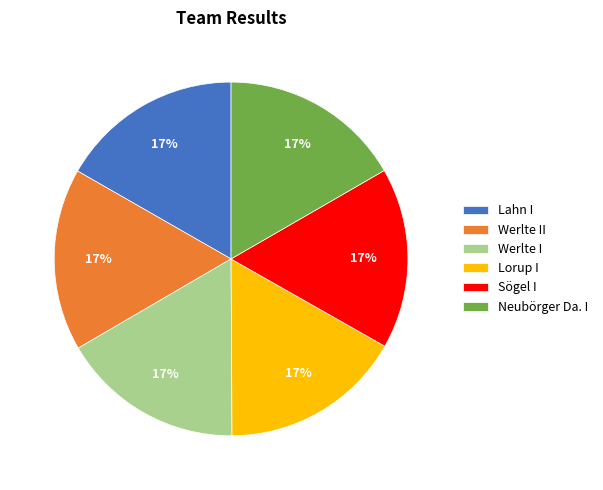

Is there any slice that represents more than half of the pie?

No